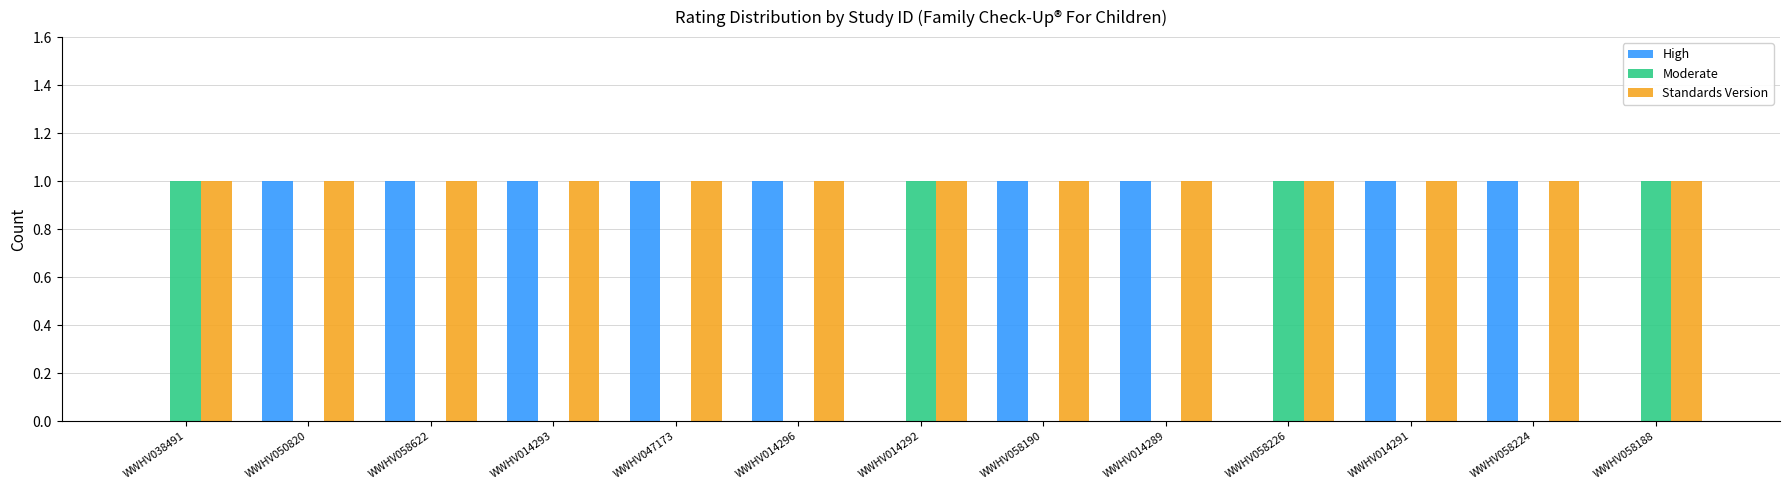

Reading right to left, list all the values displayed in this chart.

High: 0	1	1	0	1	1	0	1	1	1	1	1	0
Moderate: 1	0	0	1	0	0	1	0	0	0	0	0	1
Standards Version: 1	1	1	1	1	1	1	1	1	1	1	1	1